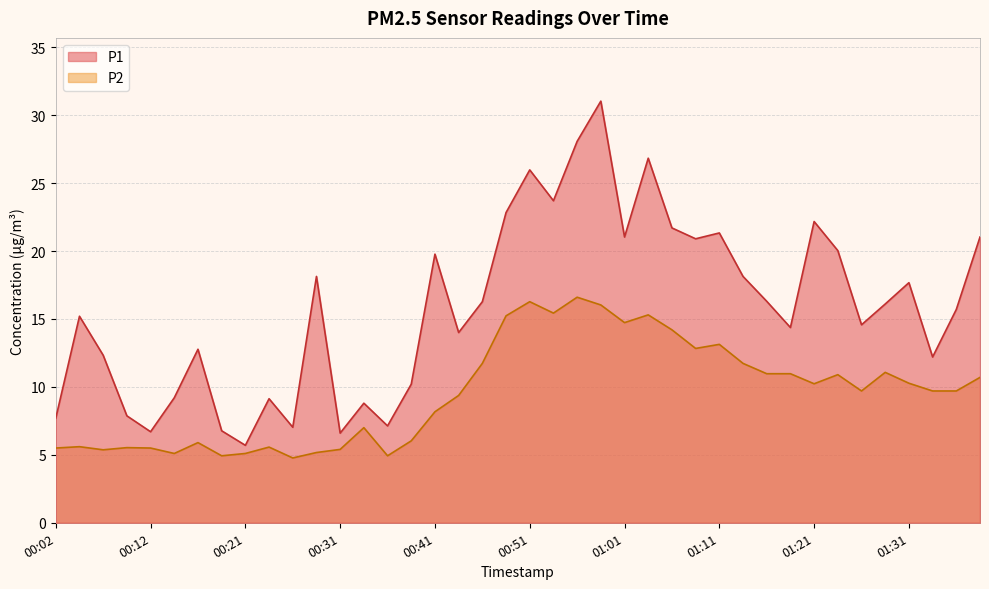

Between 01:16 and 01:04, which is larger?

01:04